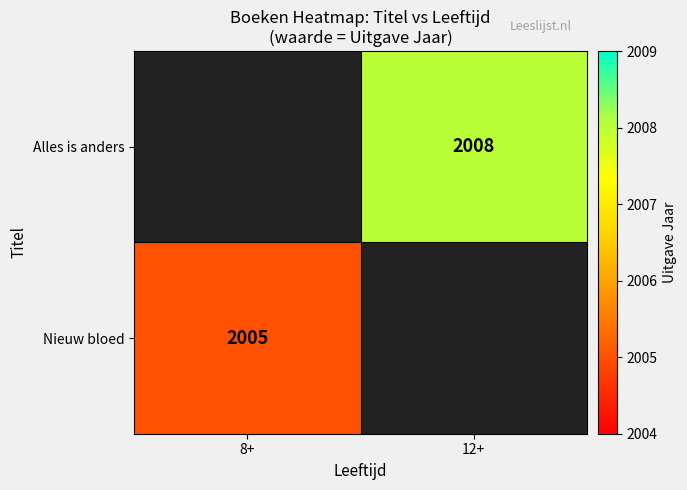

How many categories are shown in the chart?

2